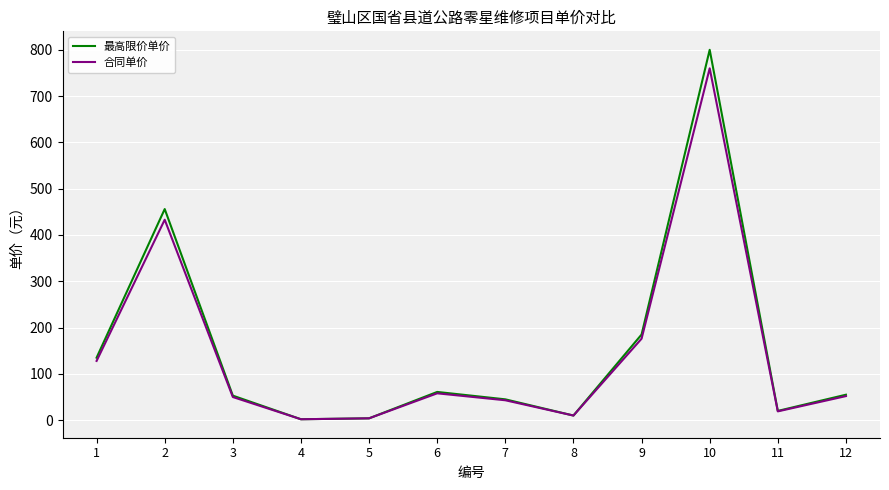

What are all the series names shown in the legend?

最高限价单价, 合同单价